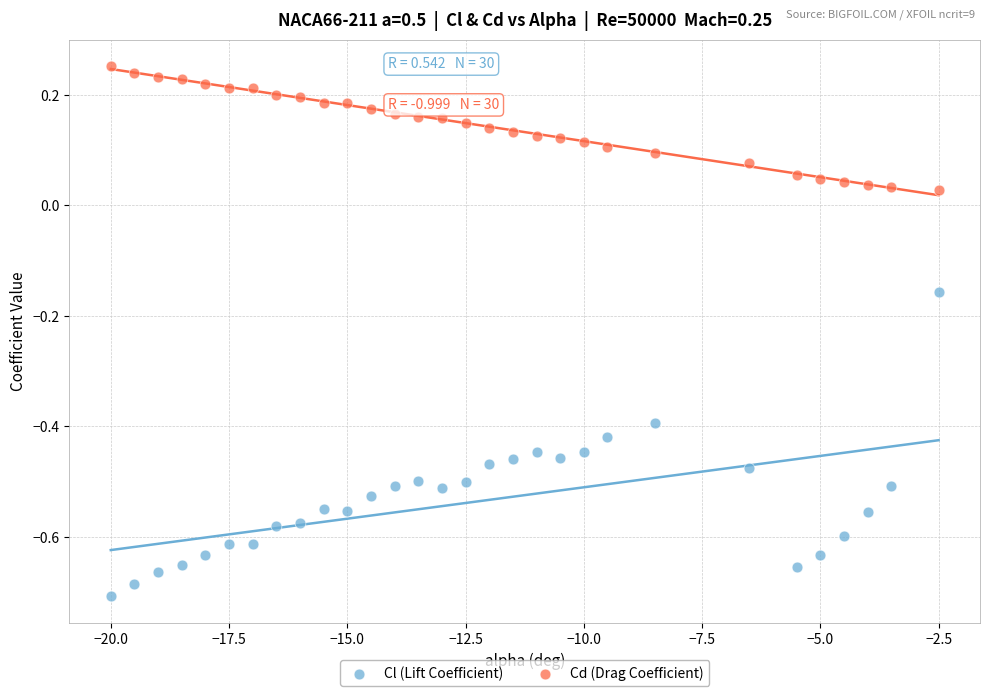

Which series contains the highest Y value?

Cd (Drag Coefficient)